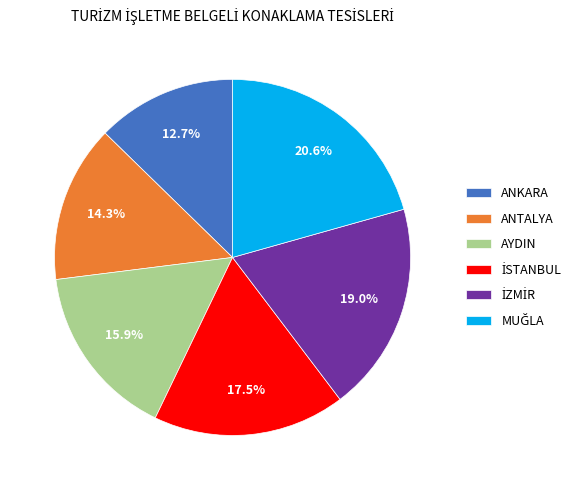

Count the number of slices in the pie.

6